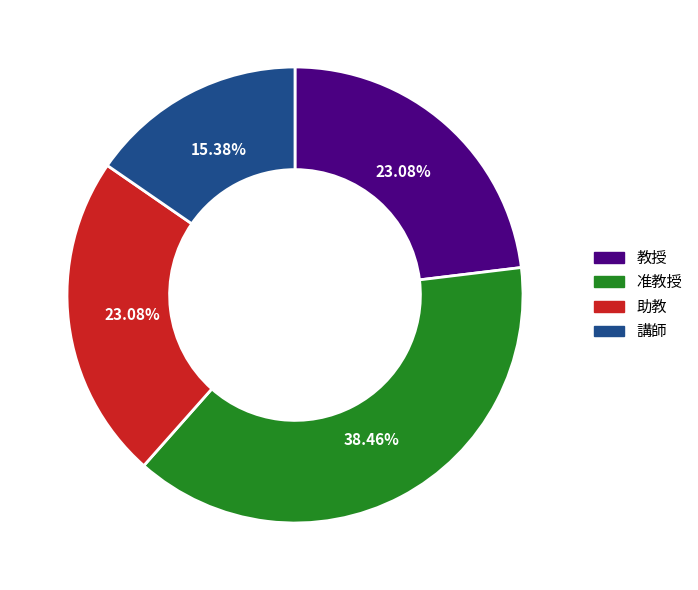

To the nearest percent, what portion does 准教授 represent?

38%